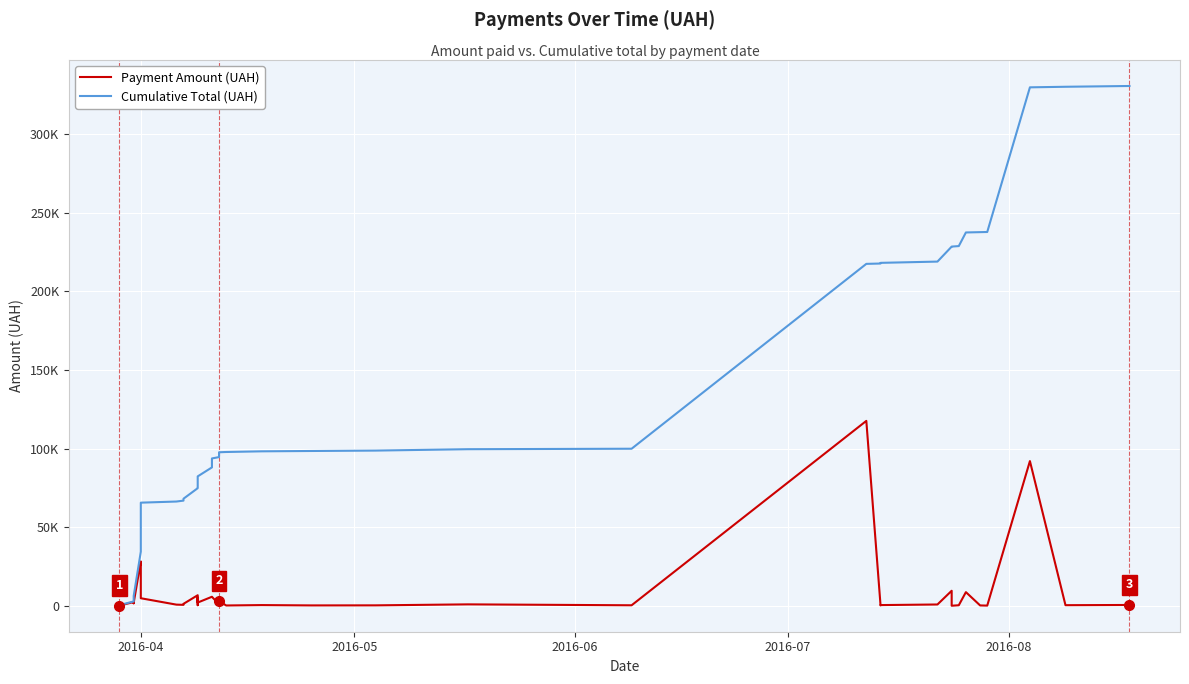

What are all the series names shown in the legend?

Payment Amount (UAH), Cumulative Total (UAH)